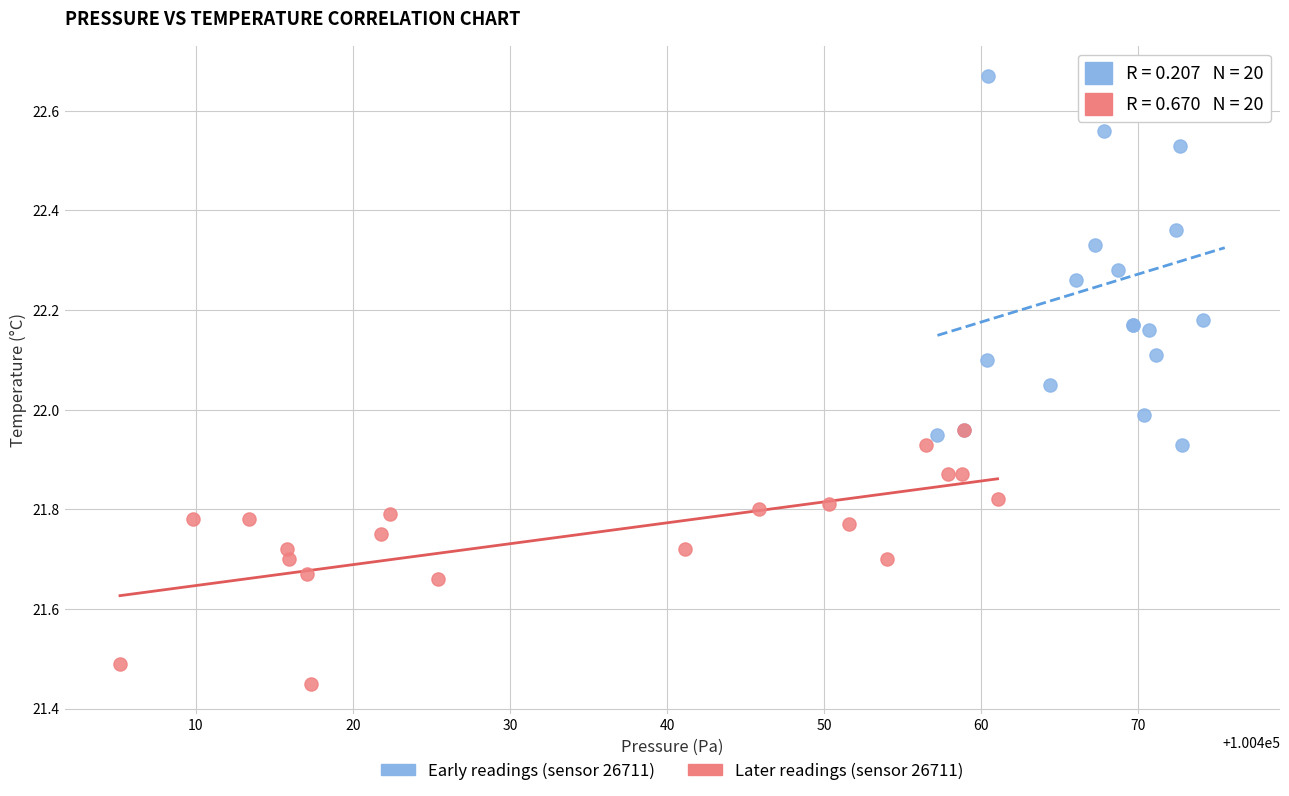

What are all the series names shown in the legend?

Early readings (sensor 26711), Later readings (sensor 26711)